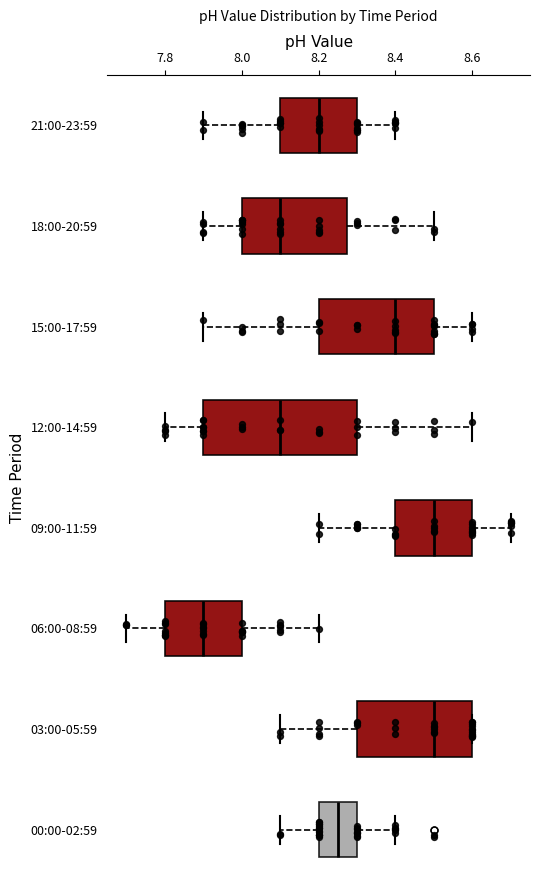

Reading bottom to top, read every box against the x-axis: the position of its median line, the range the box covers, and the ends of its whiskers. The values are not printed on the chart, so give them approximately, as read against the axis.

00:00-02:59: median 8.26, box 8.20 to 8.30, whiskers 8.10 to 8.40
03:00-05:59: median 8.50, box 8.30 to 8.60, whiskers 8.10 to 8.60
06:00-08:59: median 7.90, box 7.80 to 8.00, whiskers 7.70 to 8.20
09:00-11:59: median 8.50, box 8.40 to 8.60, whiskers 8.20 to 8.70
12:00-14:59: median 8.10, box 7.90 to 8.30, whiskers 7.80 to 8.60
15:00-17:59: median 8.40, box 8.20 to 8.50, whiskers 7.90 to 8.60
18:00-20:59: median 8.10, box 8.00 to 8.28, whiskers 7.90 to 8.50
21:00-23:59: median 8.20, box 8.10 to 8.30, whiskers 7.90 to 8.40